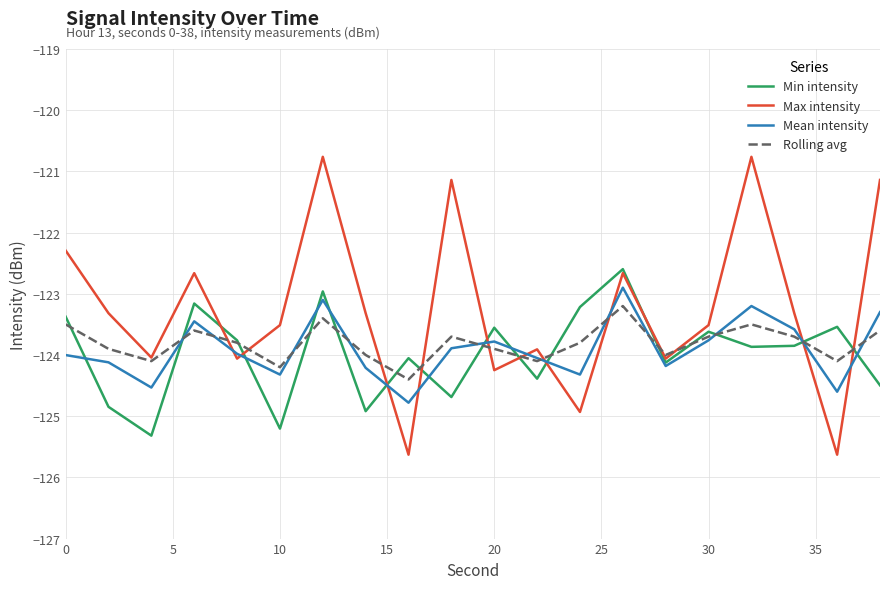

What are all the series names shown in the legend?

Min intensity, Max intensity, Mean intensity, Rolling avg